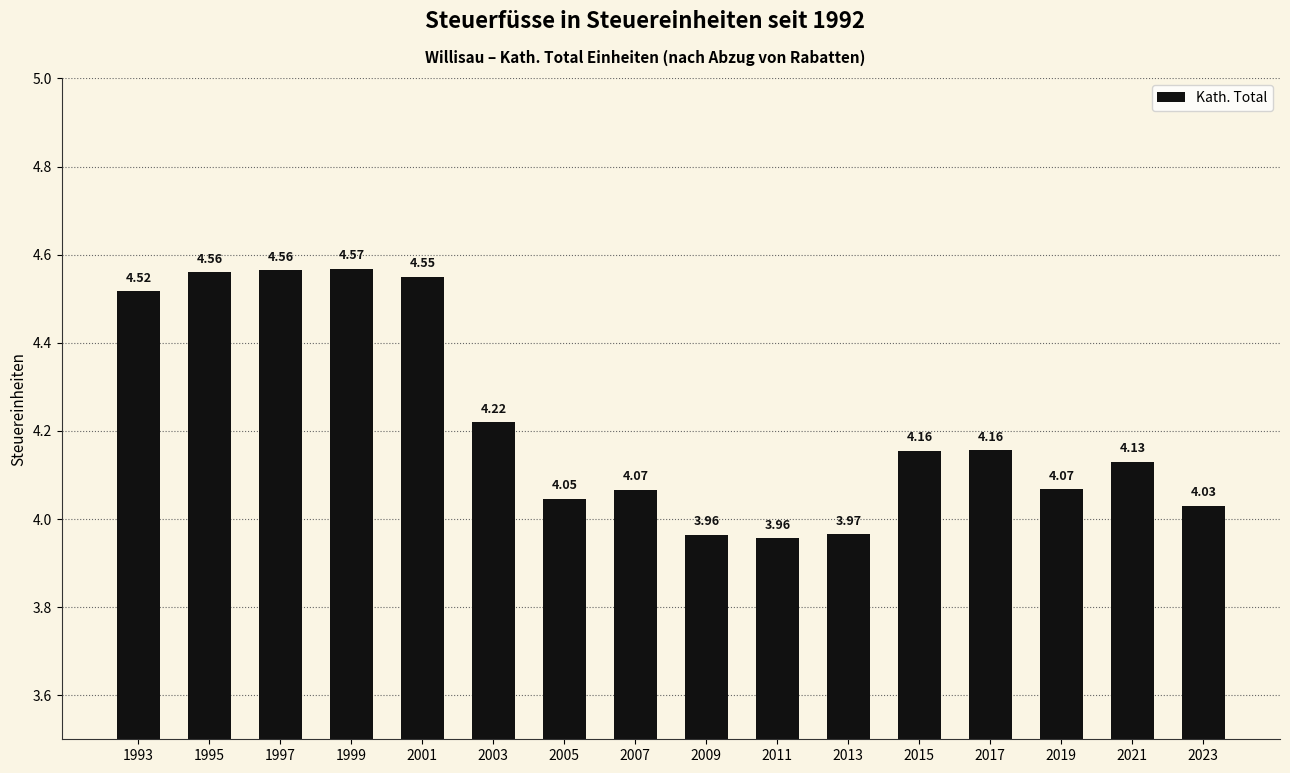

Between 1993 and 2009, which is larger?

1993